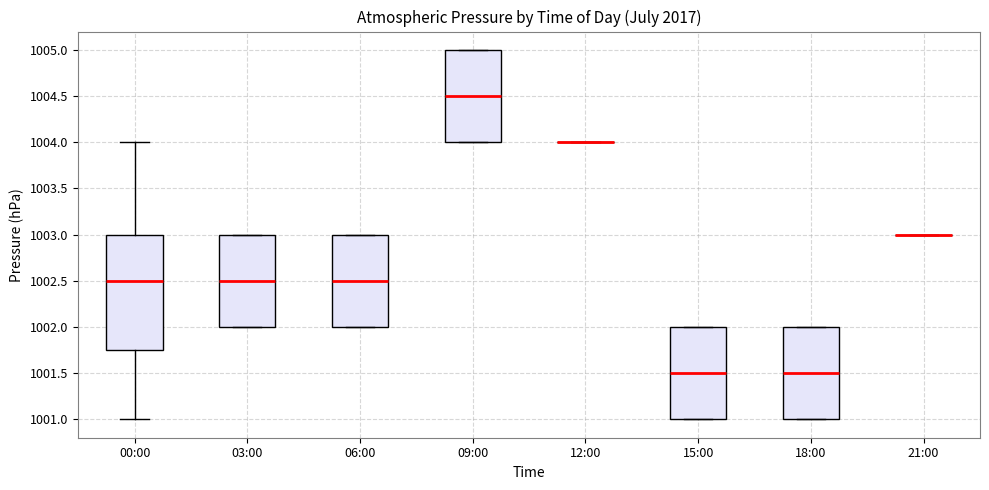

Which box is the tallest, from its lower edge to its upper edge?

00:00